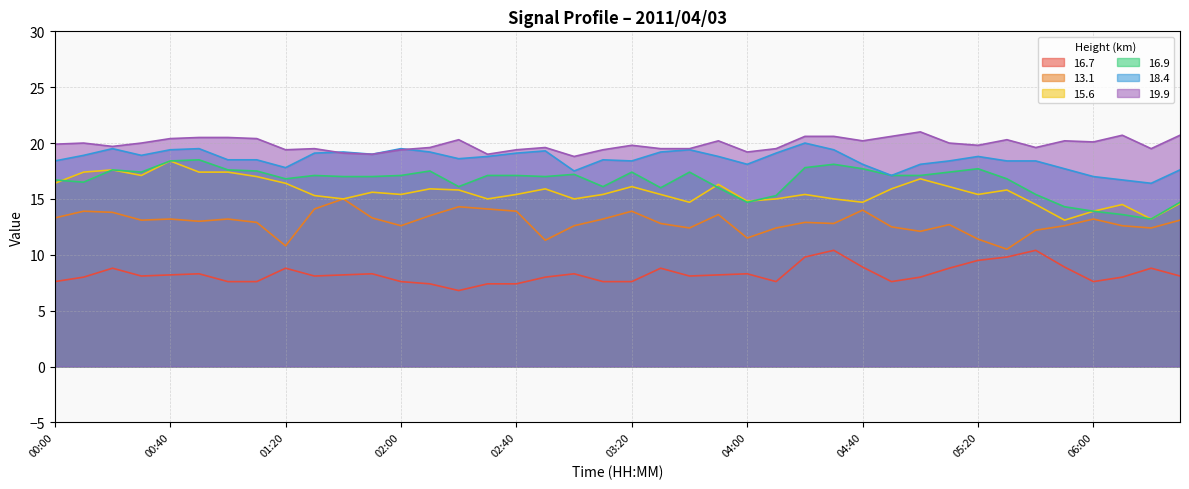

What is the sum of the 19.9 values at 03:40 and 04:20?

40.1